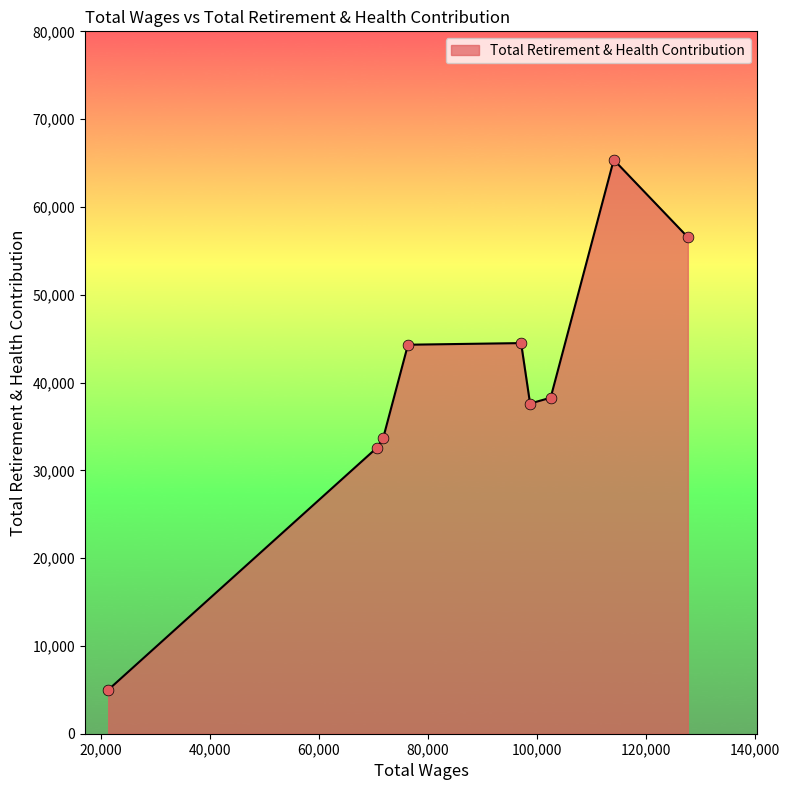

What is the difference between the maximum and minimum values?

60376